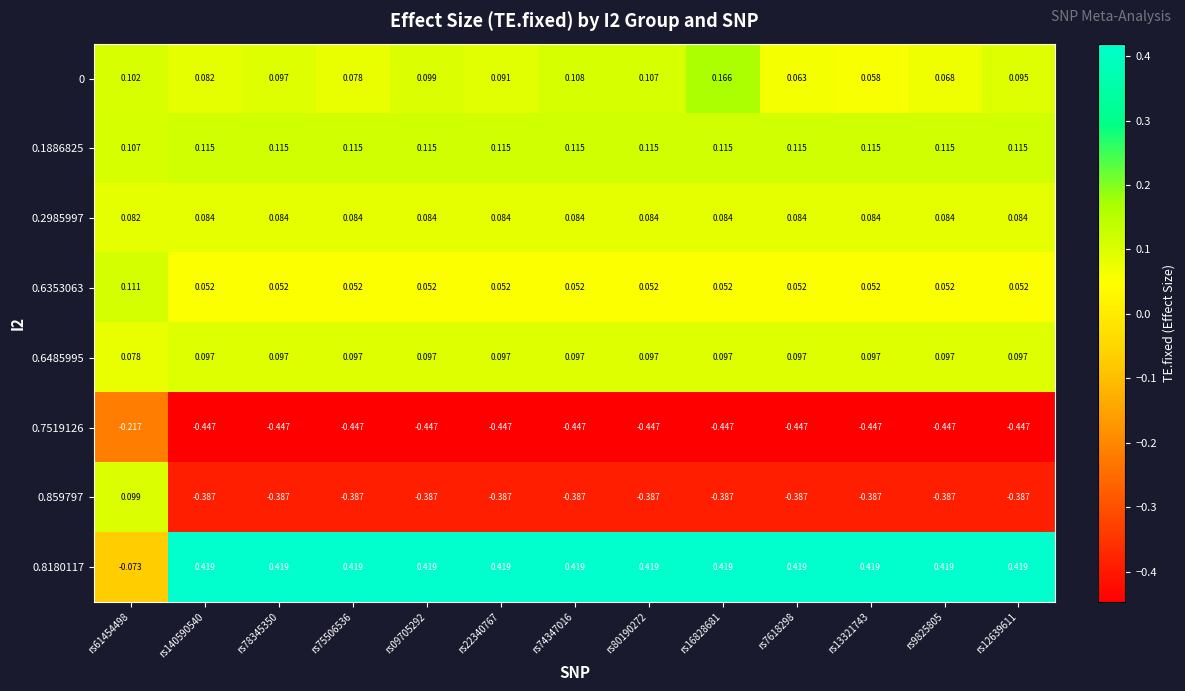

What is the maximum value shown in the chart?

0.4